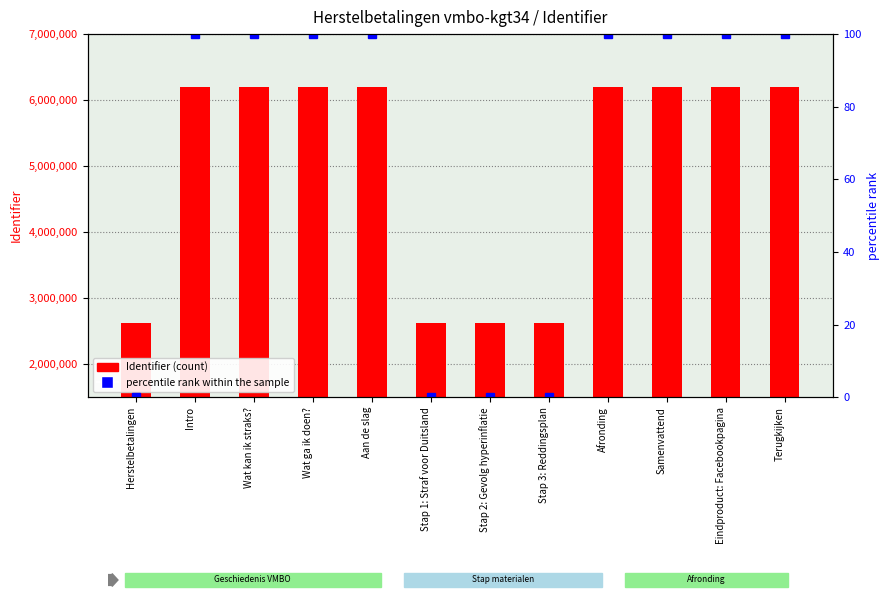

Where does the percentile rank within the sample series first go above 99?

Intro